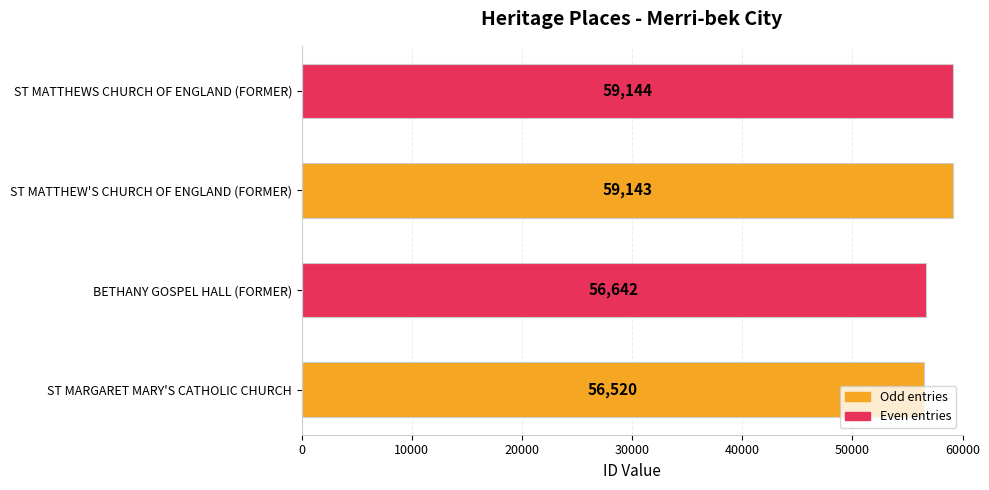

List the labels in order of value, smallest first.

ST MARGARET MARY'S CATHOLIC CHURCH, BETHANY GOSPEL HALL (FORMER), ST MATTHEW'S CHURCH OF ENGLAND (FORMER), ST MATTHEWS CHURCH OF ENGLAND (FORMER)